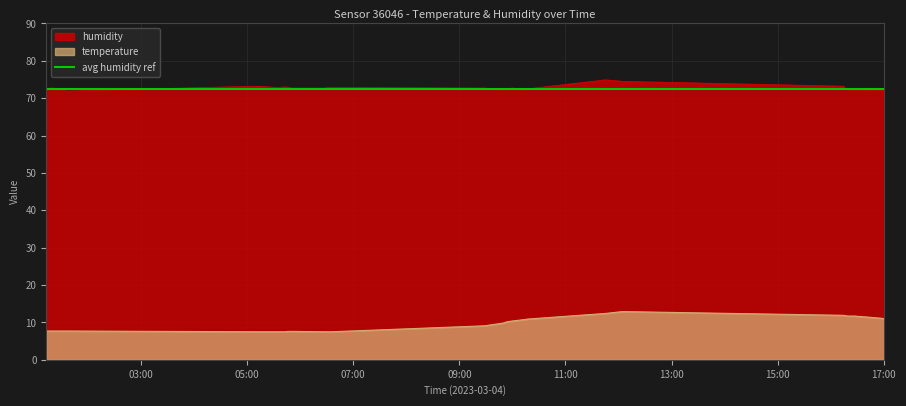

True or false: temperature and humidity intersect in this chart.

False